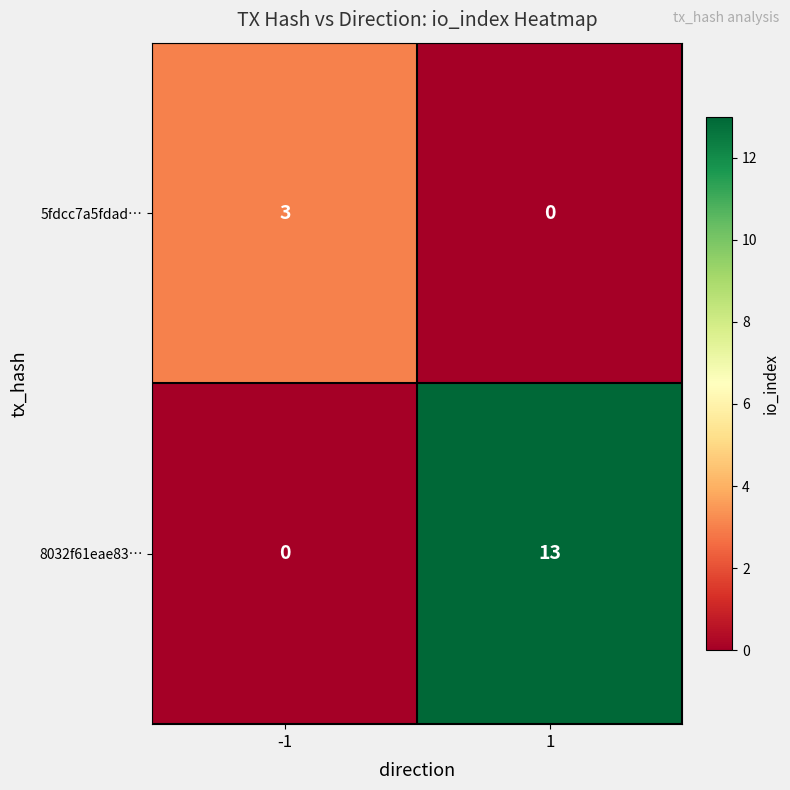

Rank the series at 1 from lowest to highest value.

5fdcc7a5fdad…, 8032f61eae83…